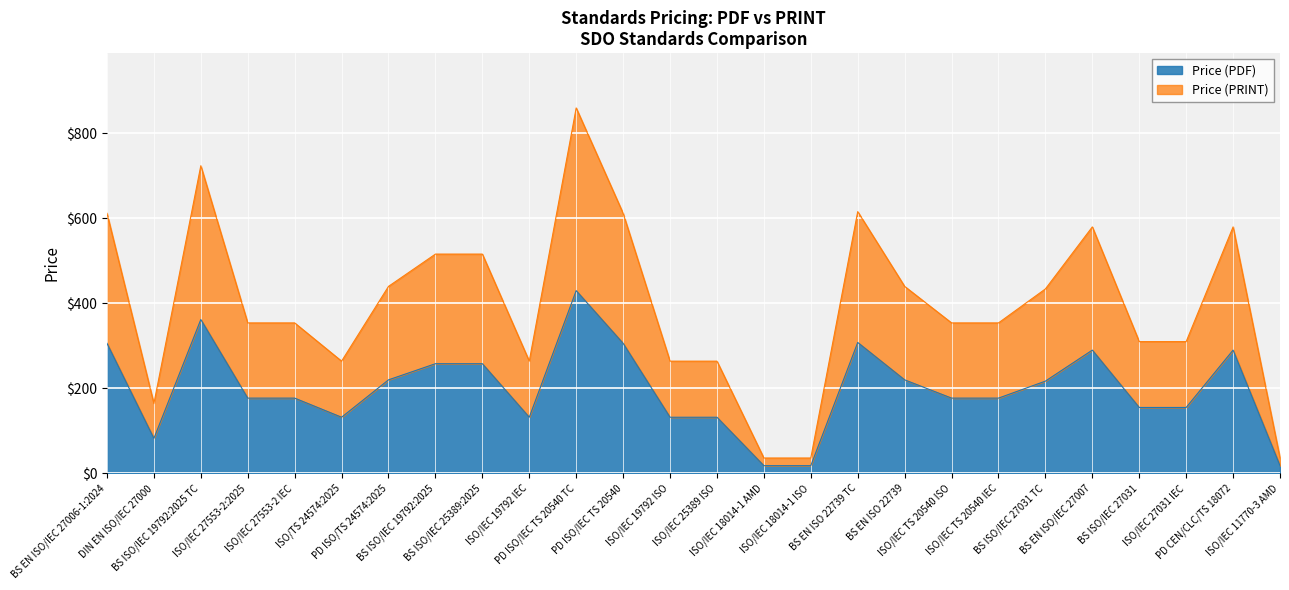

What is the label of the 12th point from the right?

ISO/IEC 18014-1 AMD